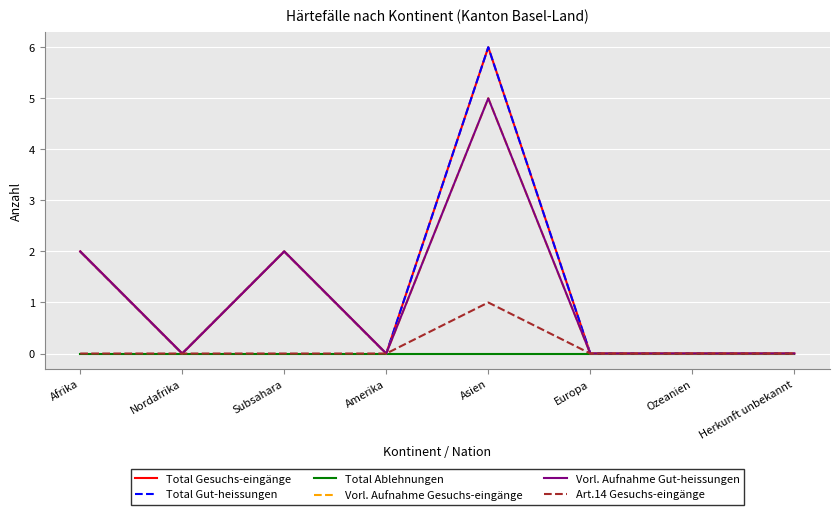

In Vorl. Aufnahme Gut-heissungen, how many points are lower than both neighbors (excluding endpoints)?

2